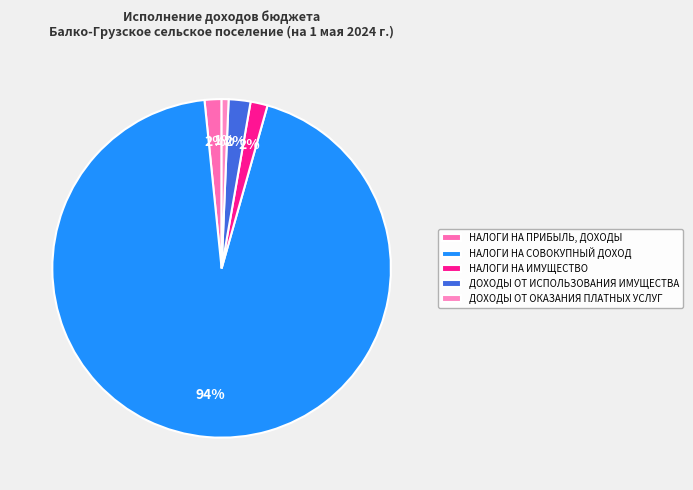

To the nearest percent, what is the combined percentage of НАЛОГИ НА ИМУЩЕСТВО and НАЛОГИ НА СОВОКУПНЫЙ ДОХОД?

96%